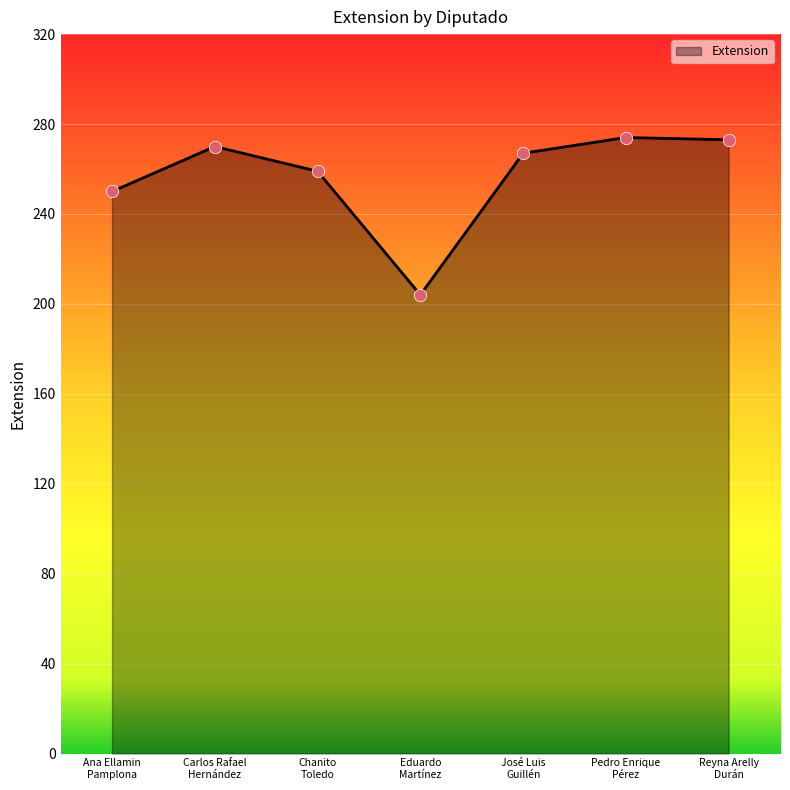

What is the change in value from Chanito
Toledo to Reyna Arelly
Durán?

+14